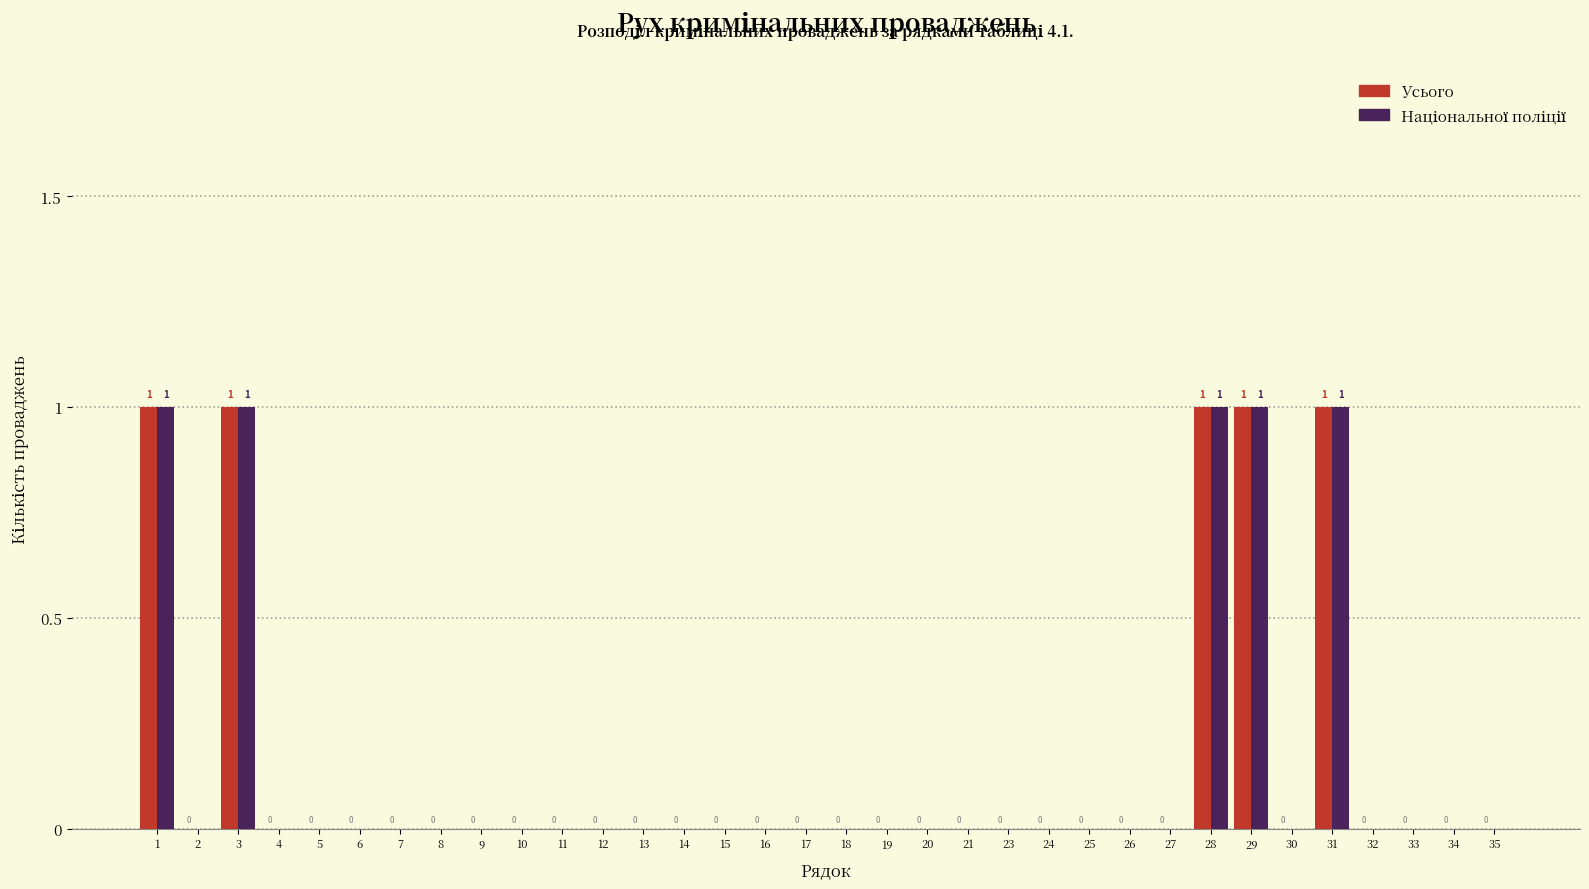

True or false: Усього has a value of 0 at 2.

True